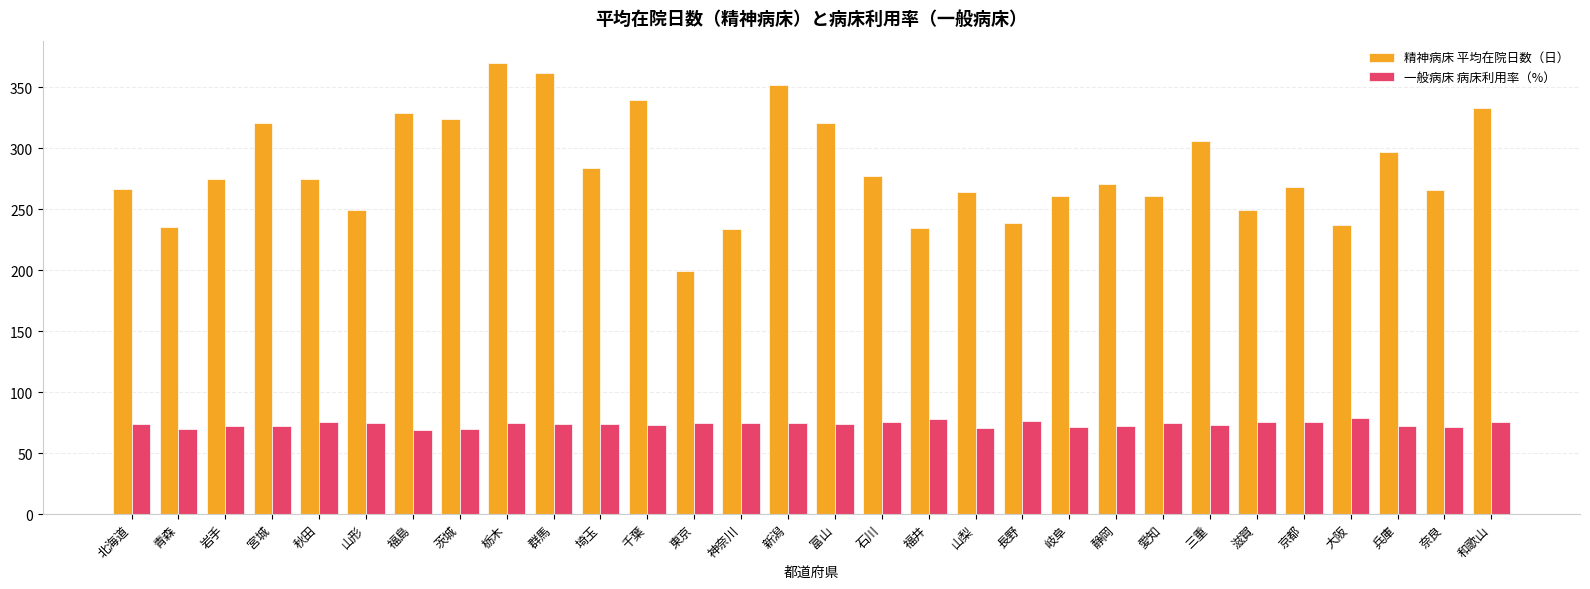

What are all the series names shown in the legend?

精神病床 平均在院日数（日）, 一般病床 病床利用率（%）